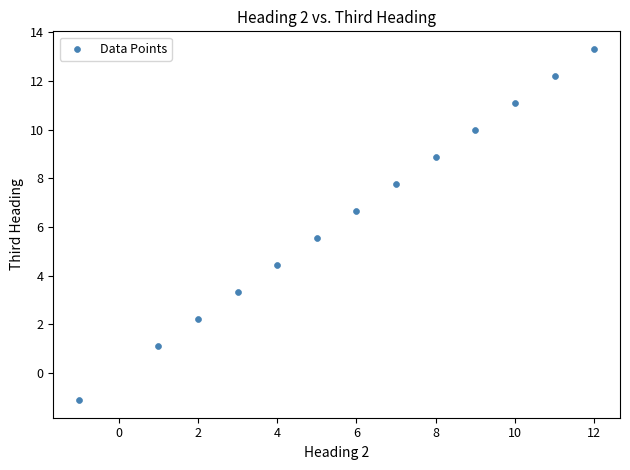

What is the range of Y values (max minus min)?

14.4